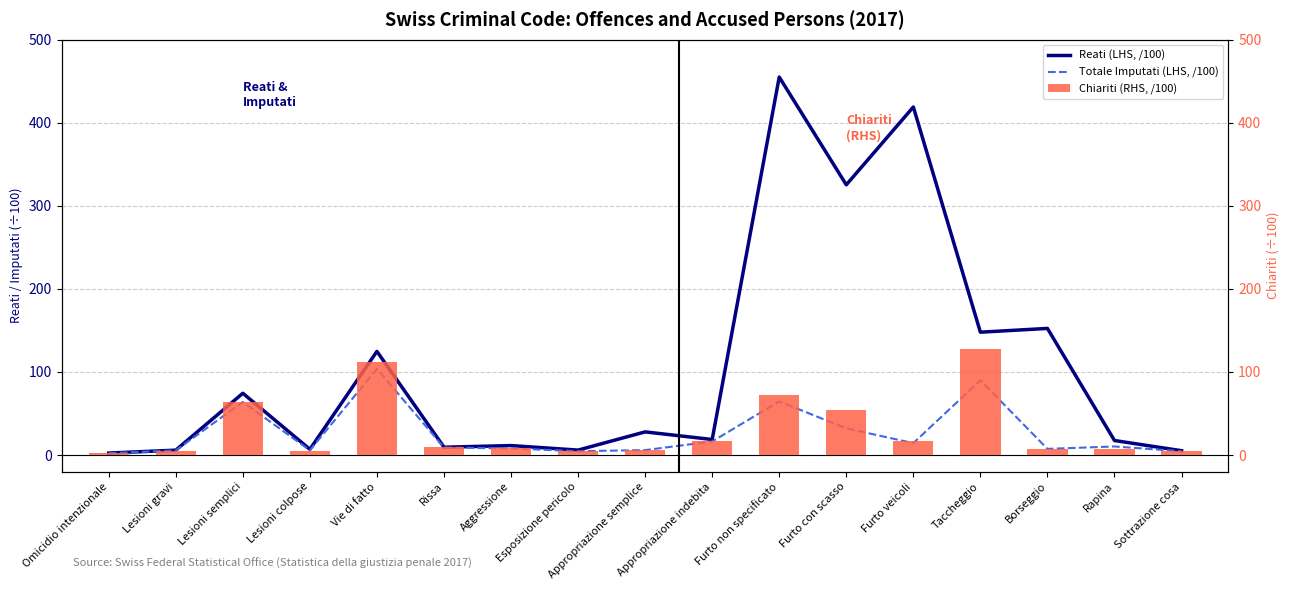

The Chiariti (RHS, /100) series shows 4.6 at Esposizione pericolo. True or false?

True